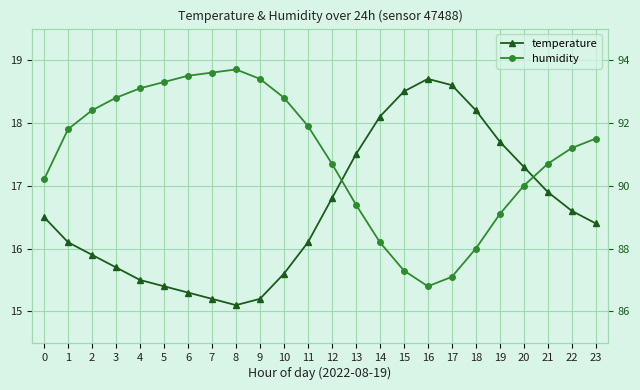

How many lines are shown in the chart?

2